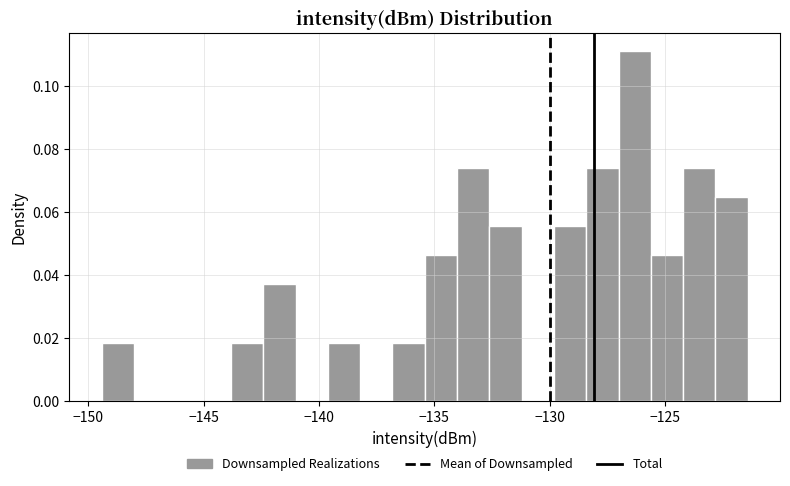

Around what value on the x-axis is the tallest bar? Give the approximate position of its centre, as read against the axis.

-126.5